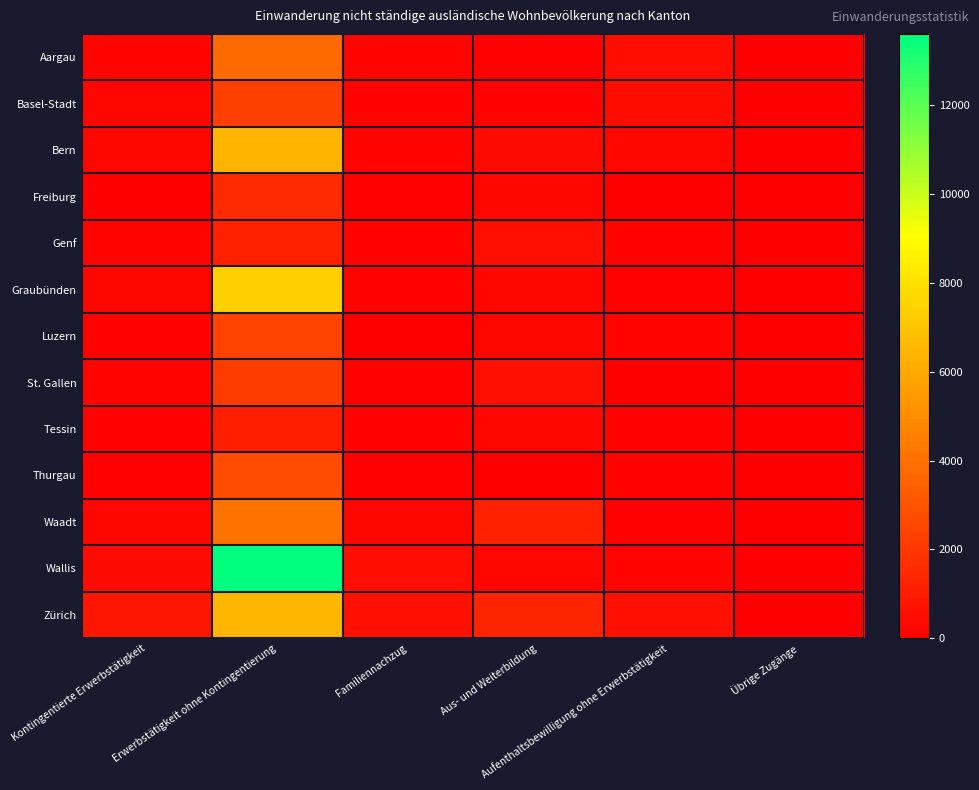

Reading left to right, extract all data points from this chart.

Aargau: Kontingentierte Erwerbstätigkeit=199	Erwerbstätigkeit ohne Kontingentierung=3789	Familiennachzug=195	Aus- und Weiterbildung=72	Aufenthaltsbewilligung ohne Erwerbstätigkeit=501	Übrige Zugänge=0
Basel-Stadt: Kontingentierte Erwerbstätigkeit=256	Erwerbstätigkeit ohne Kontingentierung=2281	Familiennachzug=154	Aus- und Weiterbildung=107	Aufenthaltsbewilligung ohne Erwerbstätigkeit=433	Übrige Zugänge=2
Bern: Kontingentierte Erwerbstätigkeit=269	Erwerbstätigkeit ohne Kontingentierung=6472	Familiennachzug=185	Aus- und Weiterbildung=378	Aufenthaltsbewilligung ohne Erwerbstätigkeit=314	Übrige Zugänge=0
Freiburg: Kontingentierte Erwerbstätigkeit=37	Erwerbstätigkeit ohne Kontingentierung=1511	Familiennachzug=92	Aus- und Weiterbildung=303	Aufenthaltsbewilligung ohne Erwerbstätigkeit=32	Übrige Zugänge=1
Genf: Kontingentierte Erwerbstätigkeit=202	Erwerbstätigkeit ohne Kontingentierung=1178	Familiennachzug=134	Aus- und Weiterbildung=564	Aufenthaltsbewilligung ohne Erwerbstätigkeit=154	Übrige Zugänge=3
Graubünden: Kontingentierte Erwerbstätigkeit=215	Erwerbstätigkeit ohne Kontingentierung=7371	Familiennachzug=114	Aus- und Weiterbildung=213	Aufenthaltsbewilligung ohne Erwerbstätigkeit=73	Übrige Zugänge=0
Luzern: Kontingentierte Erwerbstätigkeit=128	Erwerbstätigkeit ohne Kontingentierung=2385	Familiennachzug=49	Aus- und Weiterbildung=248	Aufenthaltsbewilligung ohne Erwerbstätigkeit=208	Übrige Zugänge=0
St. Gallen: Kontingentierte Erwerbstätigkeit=196	Erwerbstätigkeit ohne Kontingentierung=2157	Familiennachzug=57	Aus- und Weiterbildung=606	Aufenthaltsbewilligung ohne Erwerbstätigkeit=41	Übrige Zugänge=1
Tessin: Kontingentierte Erwerbstätigkeit=118	Erwerbstätigkeit ohne Kontingentierung=1126	Familiennachzug=135	Aus- und Weiterbildung=295	Aufenthaltsbewilligung ohne Erwerbstätigkeit=134	Übrige Zugänge=2
Thurgau: Kontingentierte Erwerbstätigkeit=58	Erwerbstätigkeit ohne Kontingentierung=2763	Familiennachzug=59	Aus- und Weiterbildung=36	Aufenthaltsbewilligung ohne Erwerbstätigkeit=112	Übrige Zugänge=1
Waadt: Kontingentierte Erwerbstätigkeit=285	Erwerbstätigkeit ohne Kontingentierung=4059	Familiennachzug=228	Aus- und Weiterbildung=1183	Aufenthaltsbewilligung ohne Erwerbstätigkeit=78	Übrige Zugänge=5
Wallis: Kontingentierte Erwerbstätigkeit=404	Erwerbstätigkeit ohne Kontingentierung=13606	Familiennachzug=502	Aus- und Weiterbildung=316	Aufenthaltsbewilligung ohne Erwerbstätigkeit=190	Übrige Zugänge=7
Zürich: Kontingentierte Erwerbstätigkeit=849	Erwerbstätigkeit ohne Kontingentierung=6510	Familiennachzug=613	Aus- und Weiterbildung=1288	Aufenthaltsbewilligung ohne Erwerbstätigkeit=603	Übrige Zugänge=0